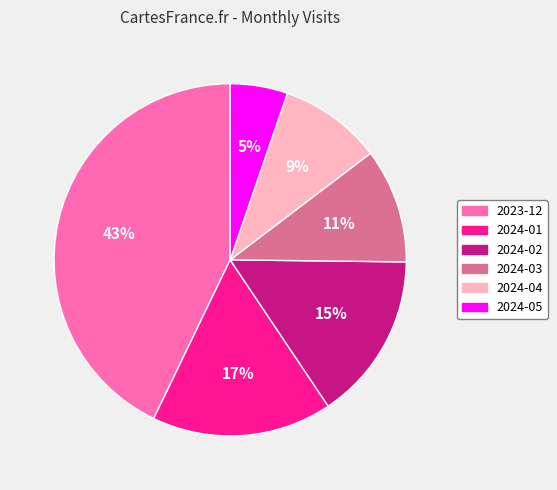

Does 2024-05 account for over 50% of the chart?

No